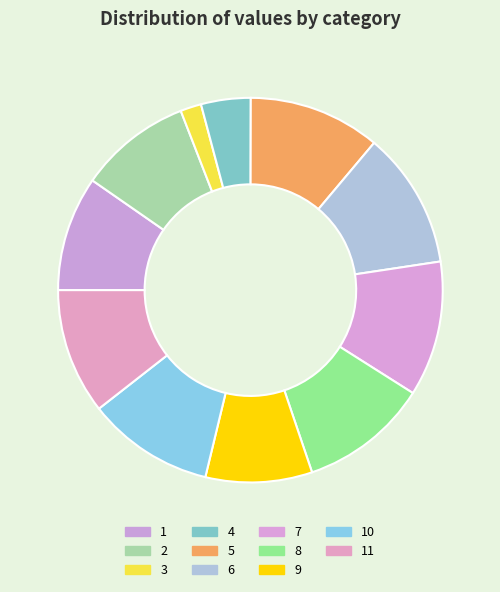

True or false: 5 accounts for 20% of the total.

False